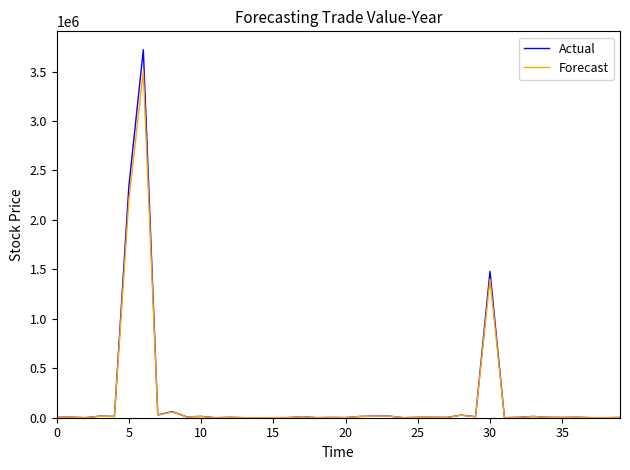

What is the greatest value displayed?

3720647